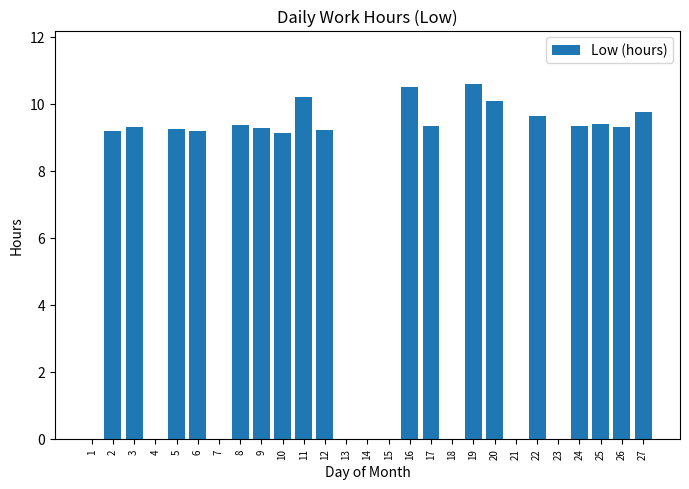

Between 21 and 8, which is larger?

8